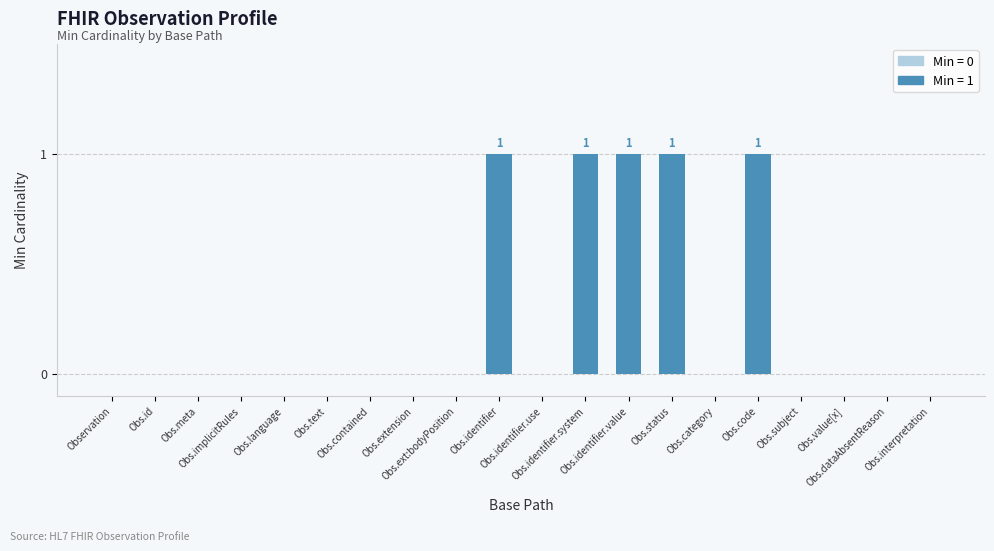

Are the bars horizontal?

No